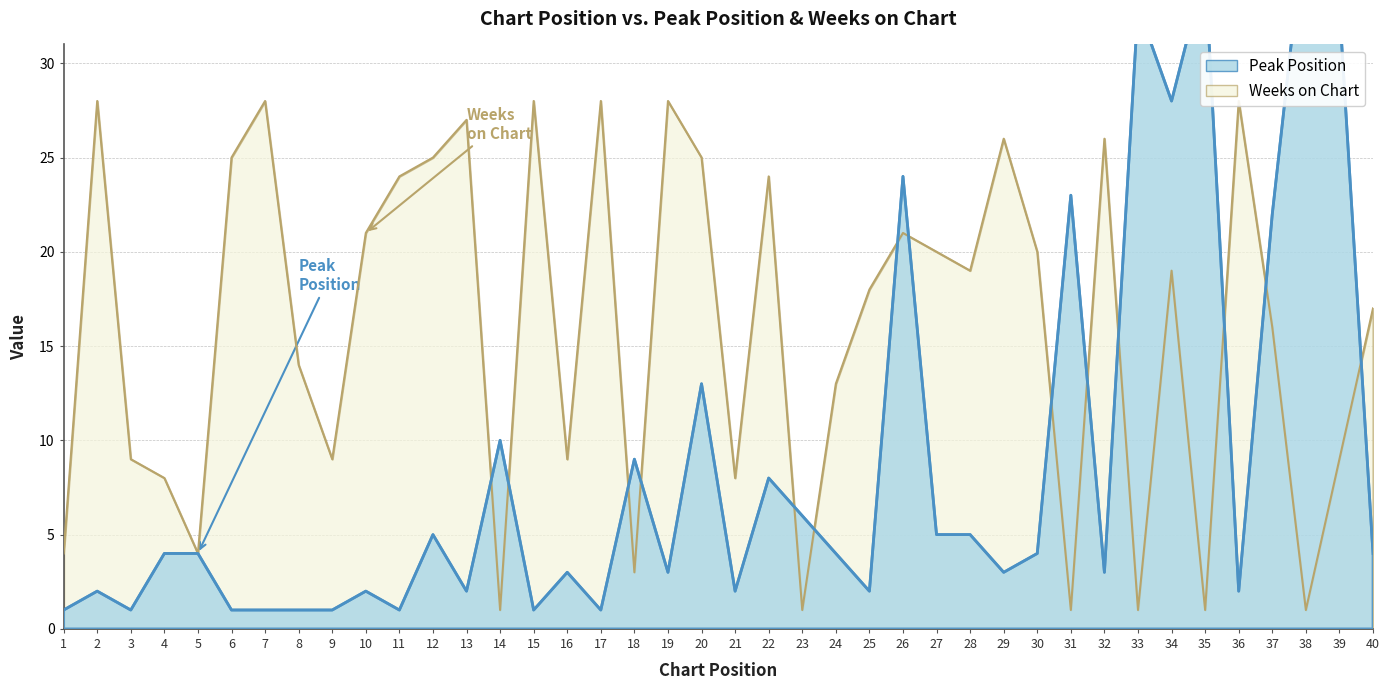

Which category has the highest value in the Peak Position series?

38